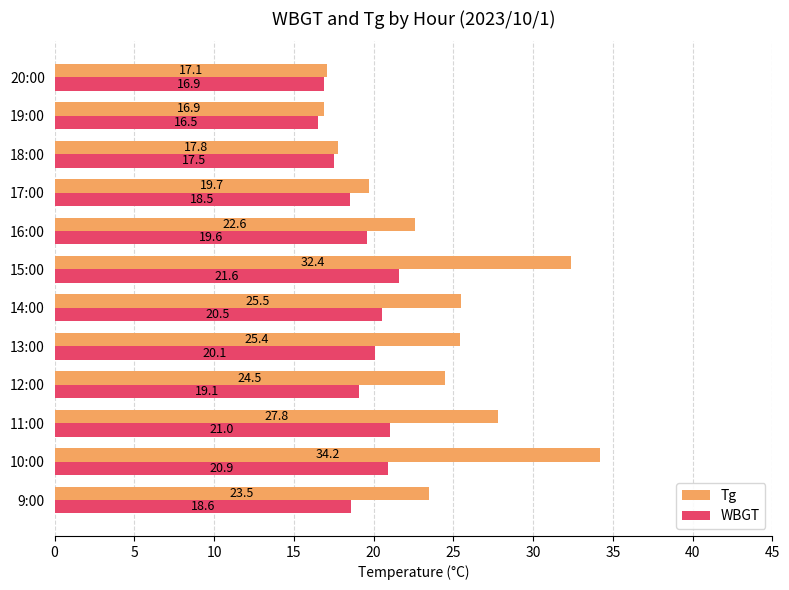

At how many categories does at least one series exceed 30?

2